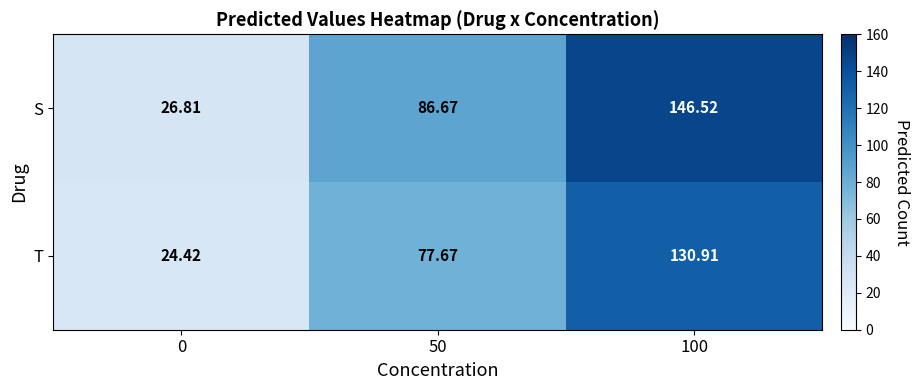

Which series has the widest spread of values?

S